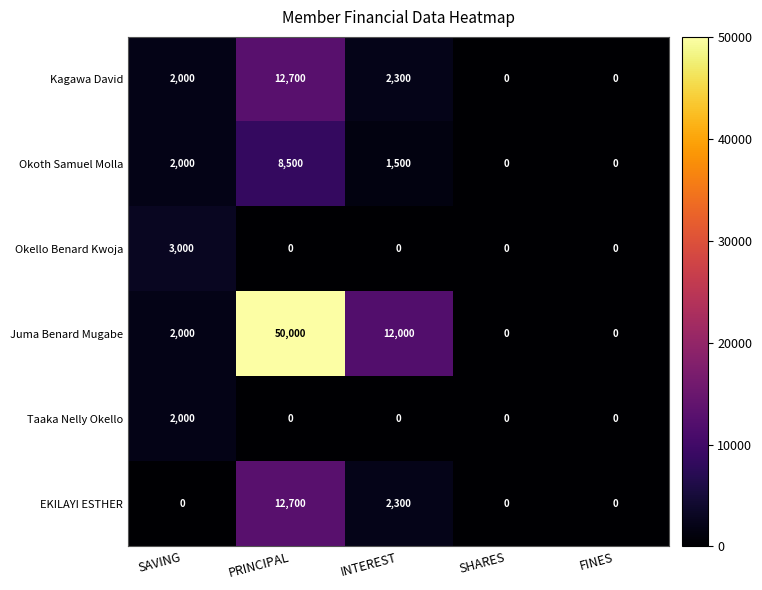

Which series has the widest spread of values?

Juma Benard Mugabe